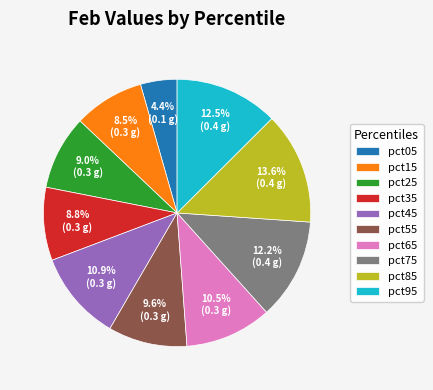

What percentage is NOT represented by pct25?

91.0%